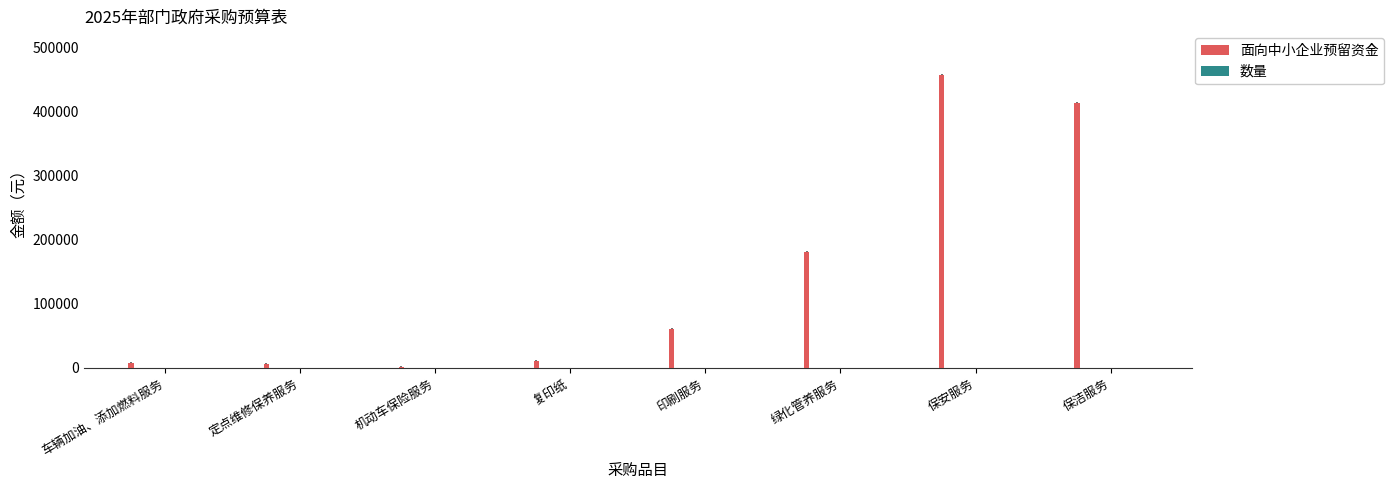

What position from the left is 车辆加油、添加燃料服务?

1